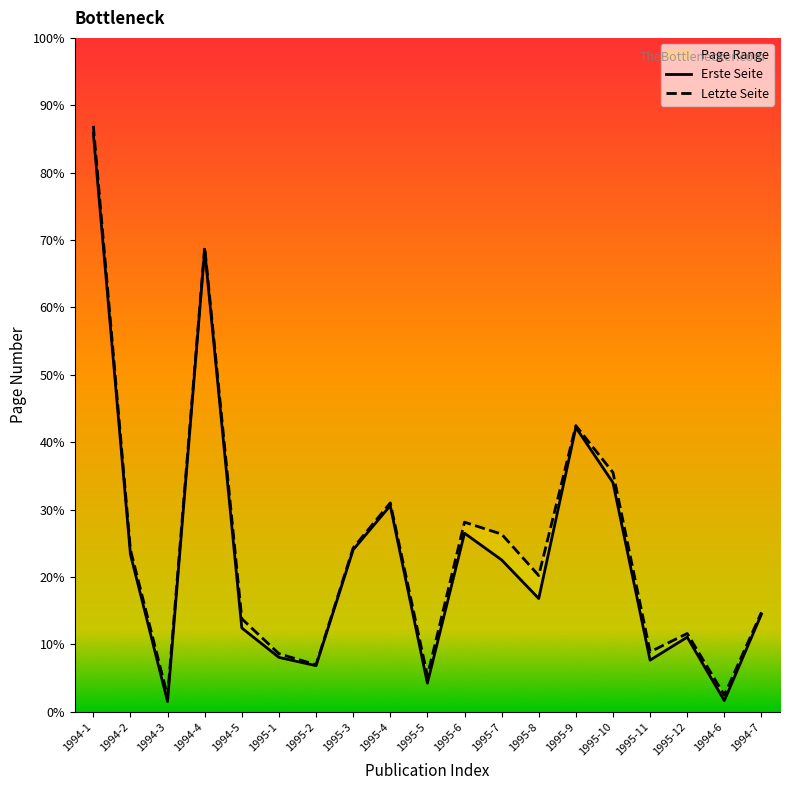

Rank the series by their maximum value, from highest to lowest.

Letzte Seite, Erste Seite